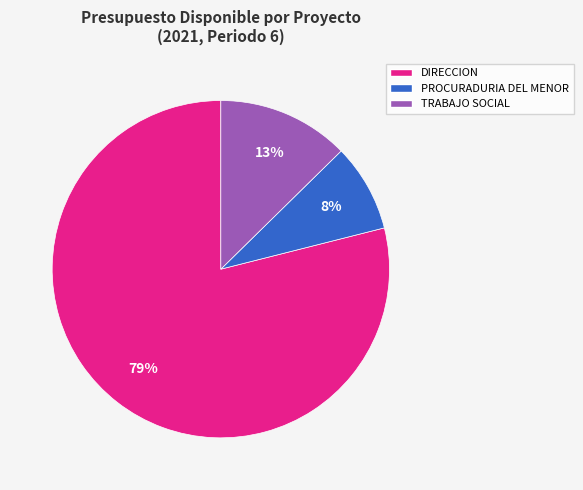

The PROCURADURIA DEL MENOR slice represents 2% of the pie. True or false?

False